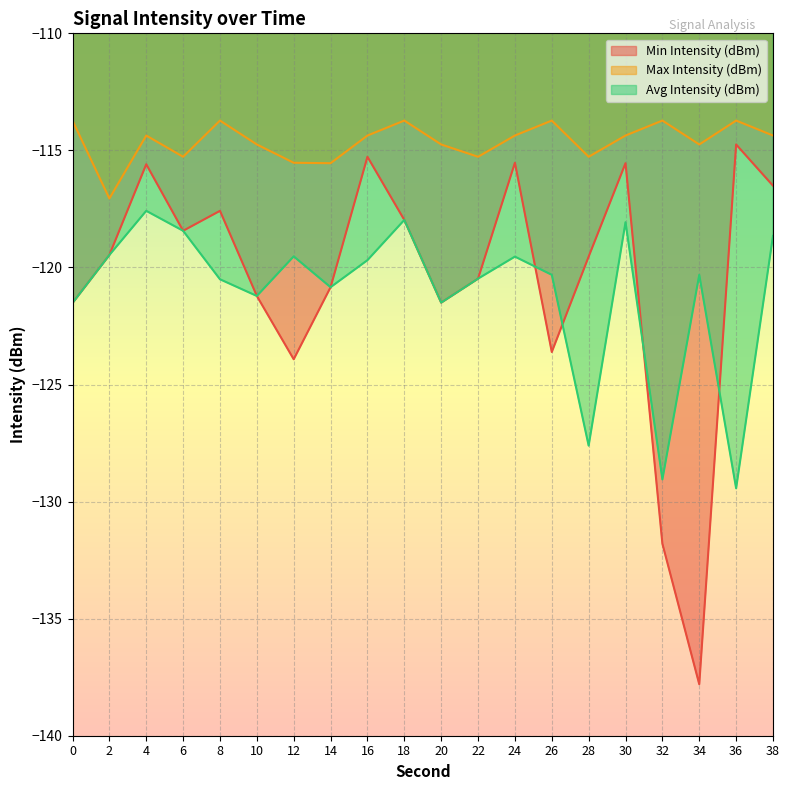

Which series has the widest spread of values?

Min Intensity (dBm)